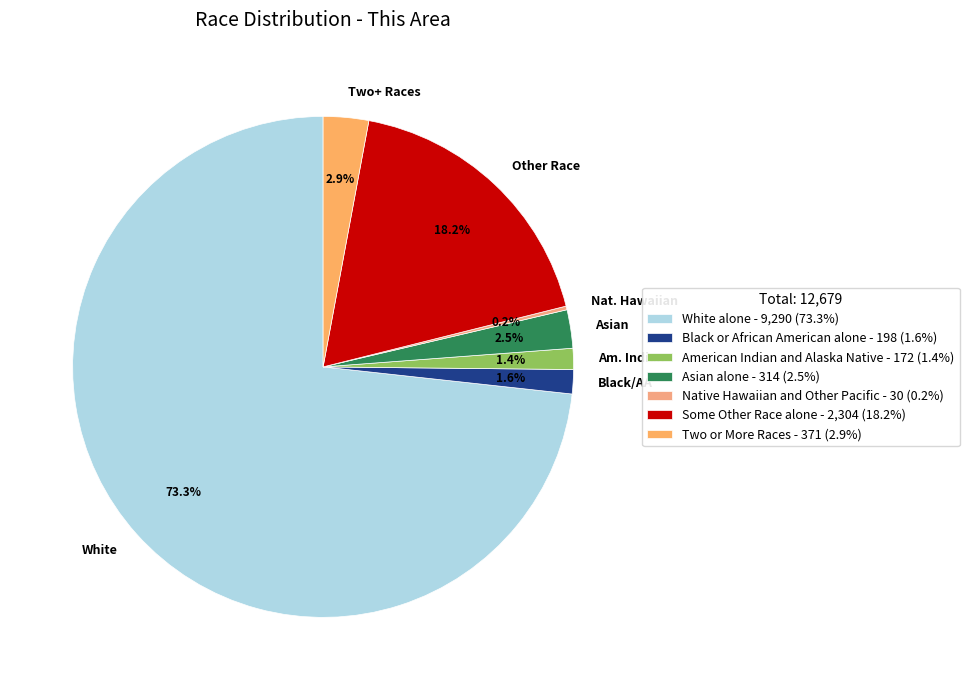

Is there any slice that represents more than half of the pie?

Yes